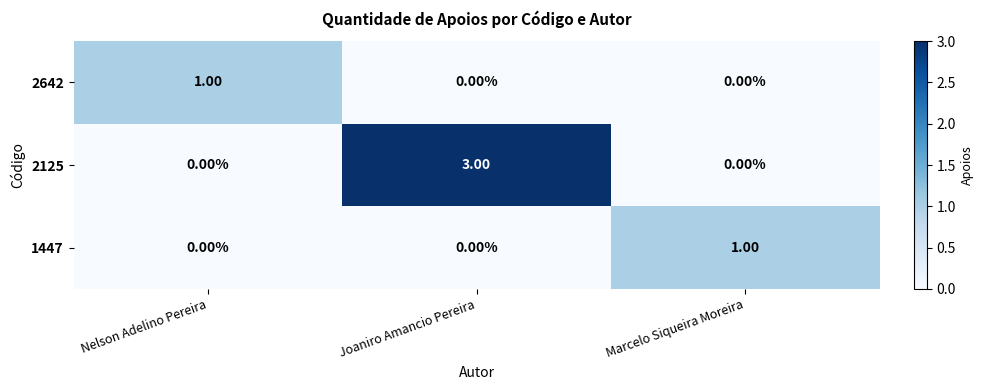

What is the sum of the 2125 values at Joaniro Amancio Pereira and Marcelo Siqueira Moreira?

3